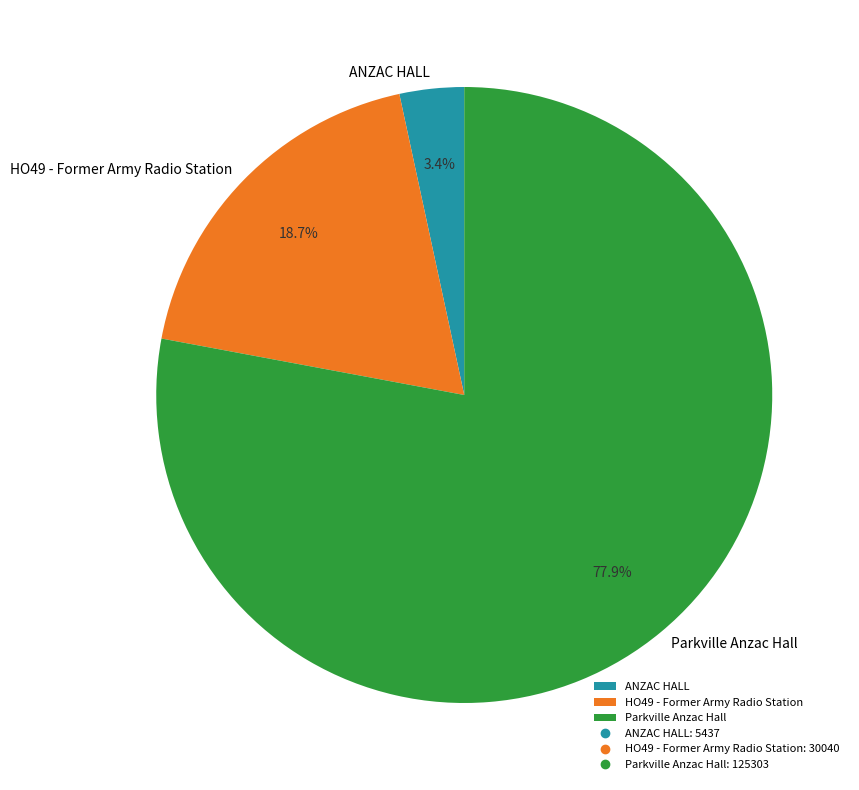

What percentage do Parkville Anzac Hall and HO49 - Former Army Radio Station together represent?

96.6%